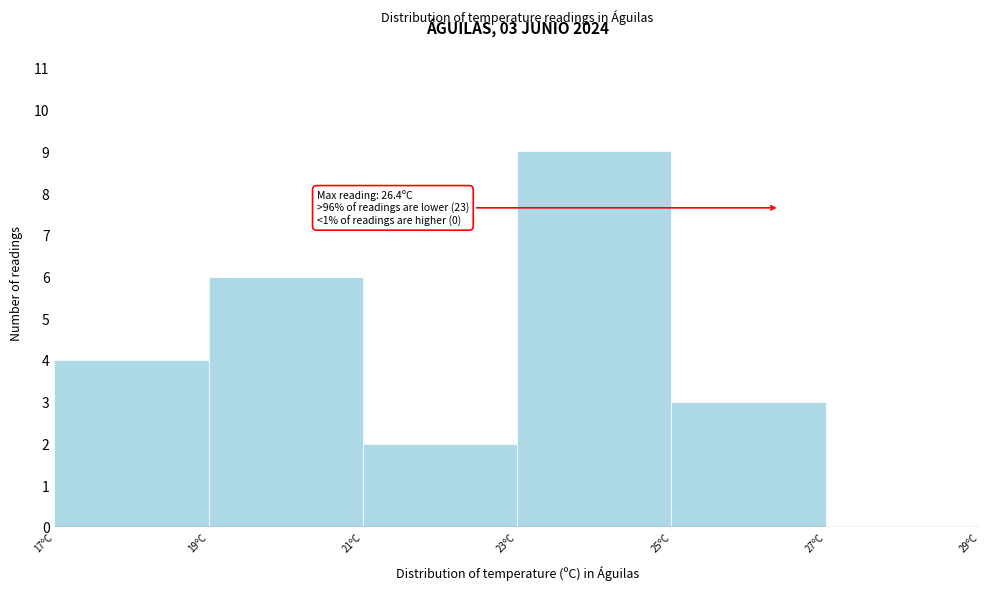

Over which range of the x-axis is the bar tallest?

23 to 25